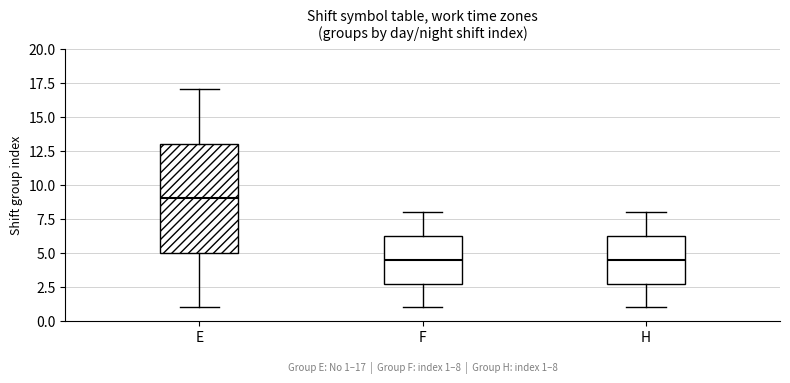

Comparing the boxes themselves (not the whiskers), which one is the tallest?

E